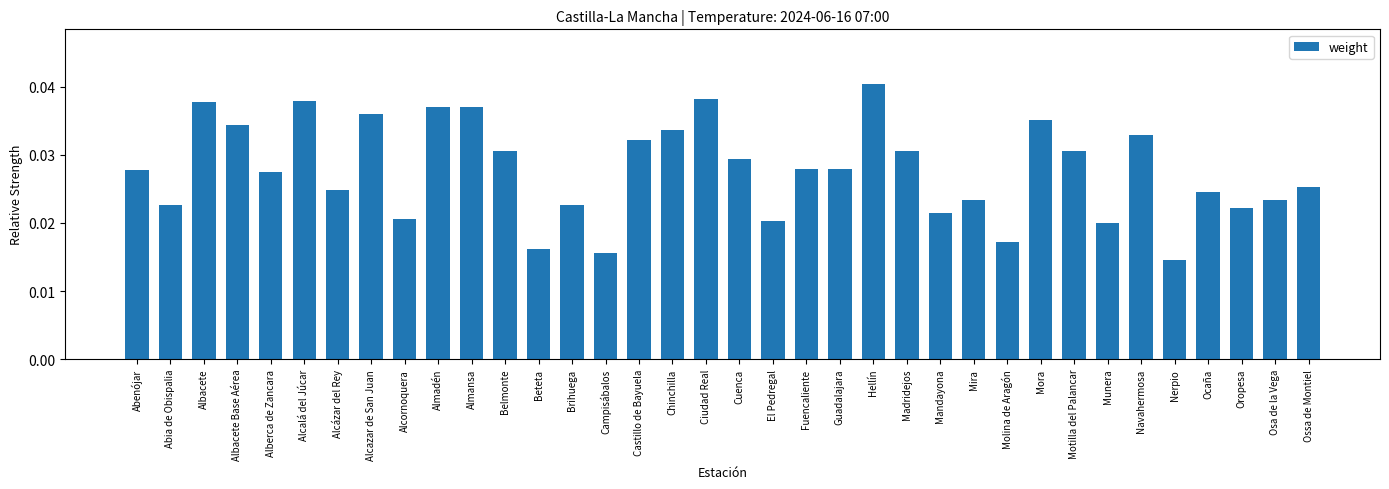

At which label is the value closest to 0?

Nerpio